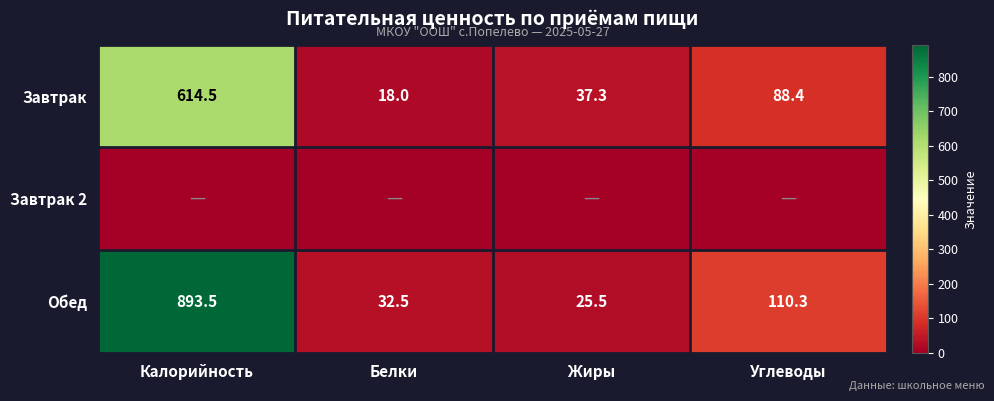

What is the difference between the maximum and minimum values in the Завтрак series?

596.5